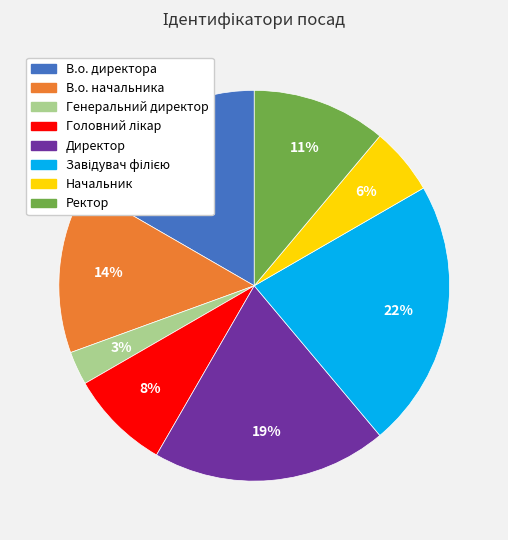

What percentage is the В.о. начальника slice, to the nearest percent?

14%